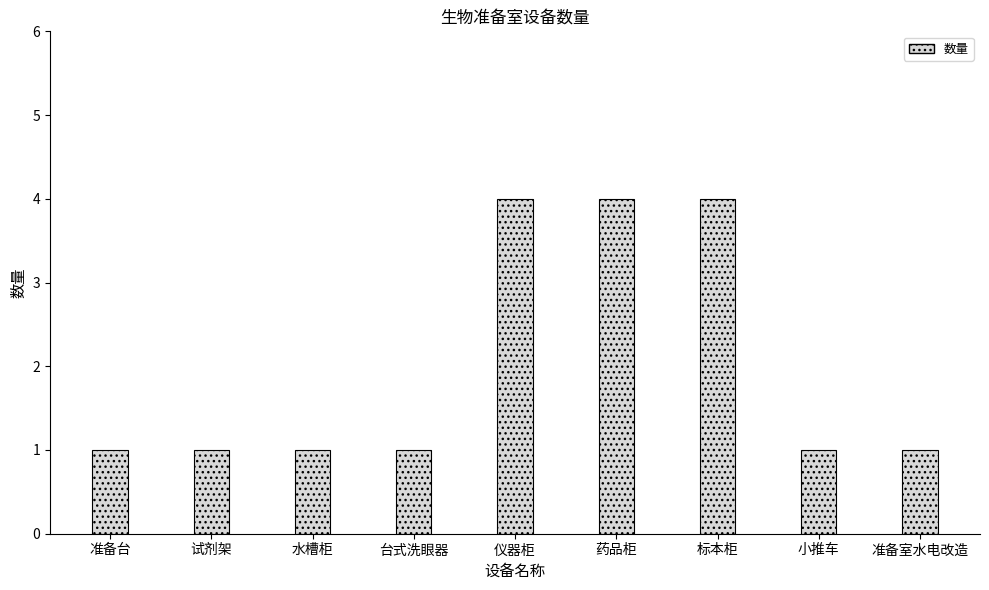

What is the greatest value displayed?

4